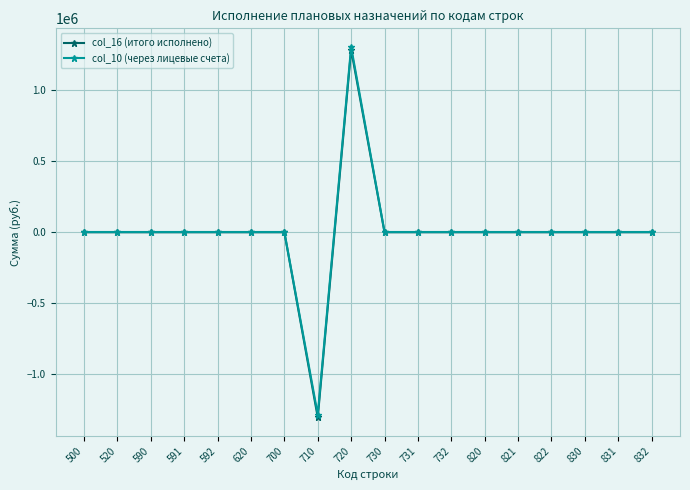

The col_16 (итого исполнено) series shows 1281691.6 at 720. True or false?

True